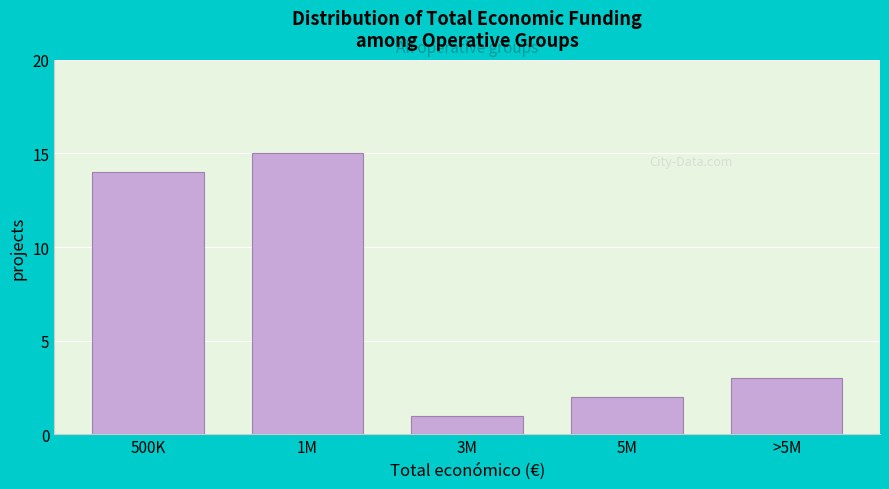

Reading left to right, transcribe all the data shown in this chart.

500K=14	1M=15	3M=1	5M=2	>5M=3